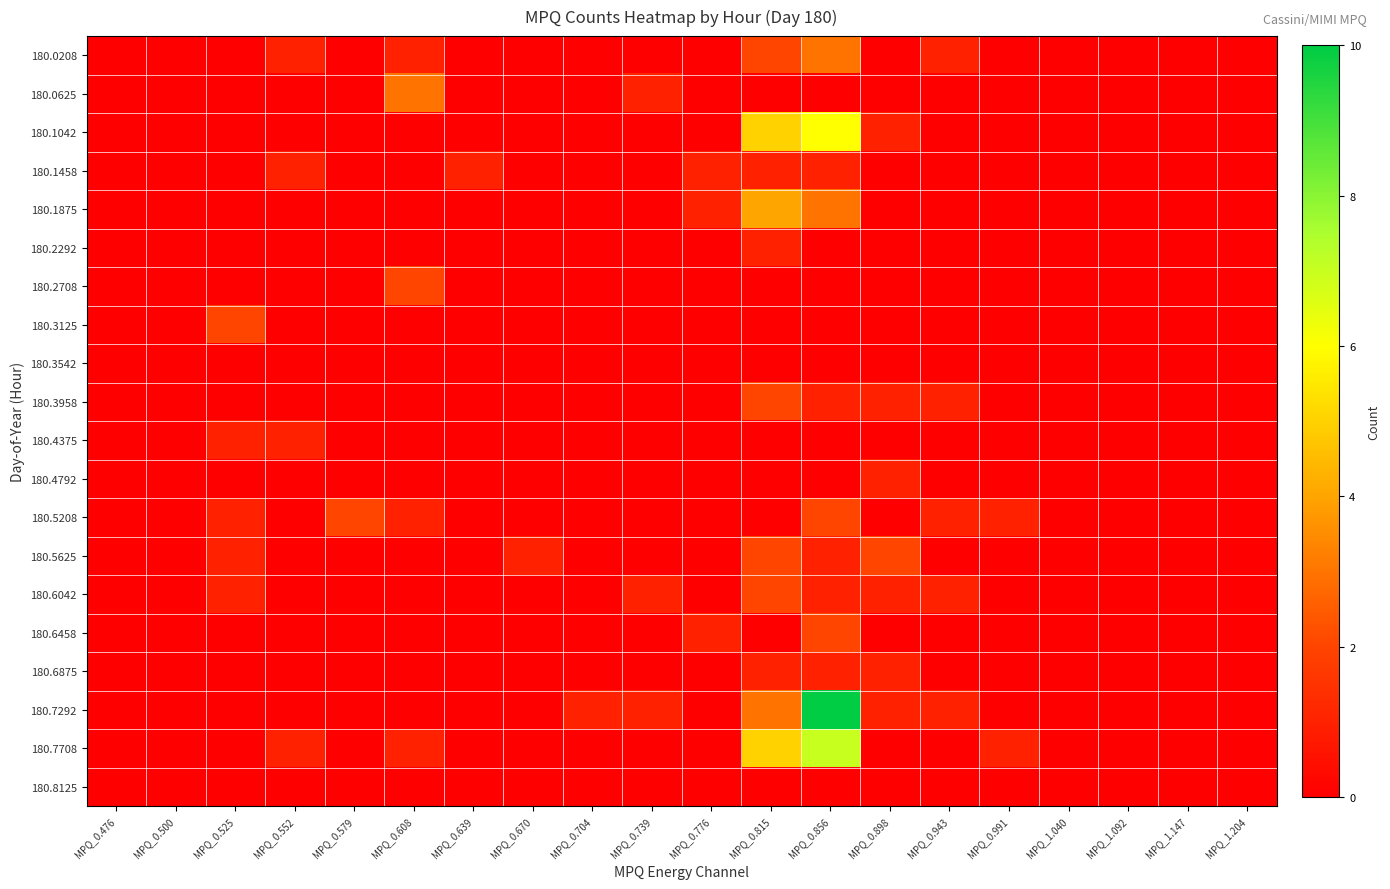

At which category is the sum across all series the highest?

MPQ_0.856